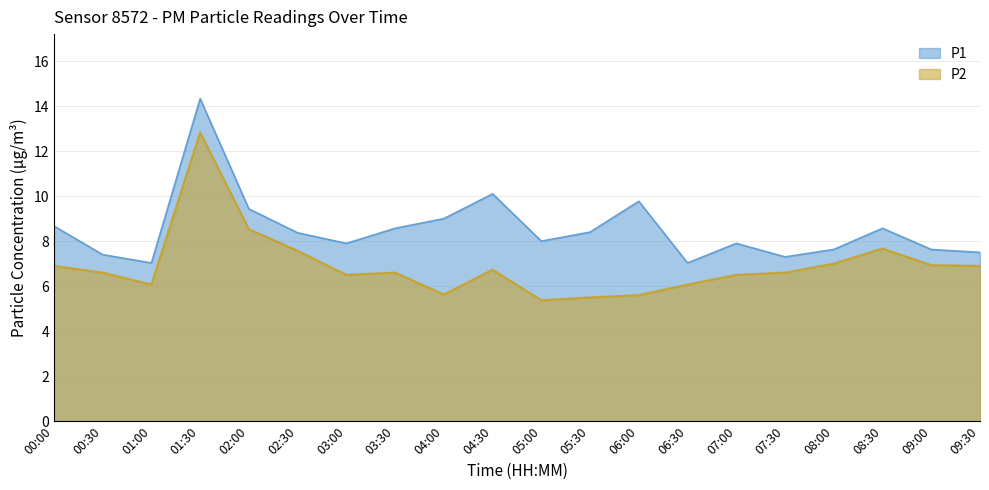

Which category has the lowest value across all series?

05:00